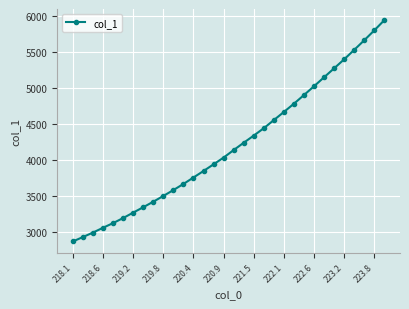

What is the greatest value displayed?

5949.2